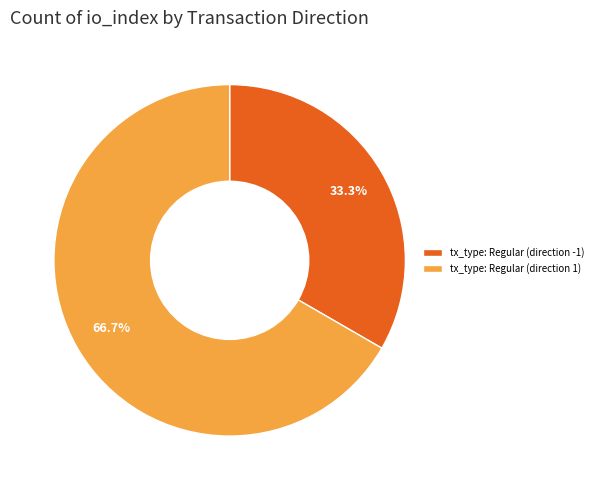

Which slice is the largest?

tx_type: Regular (direction 1)